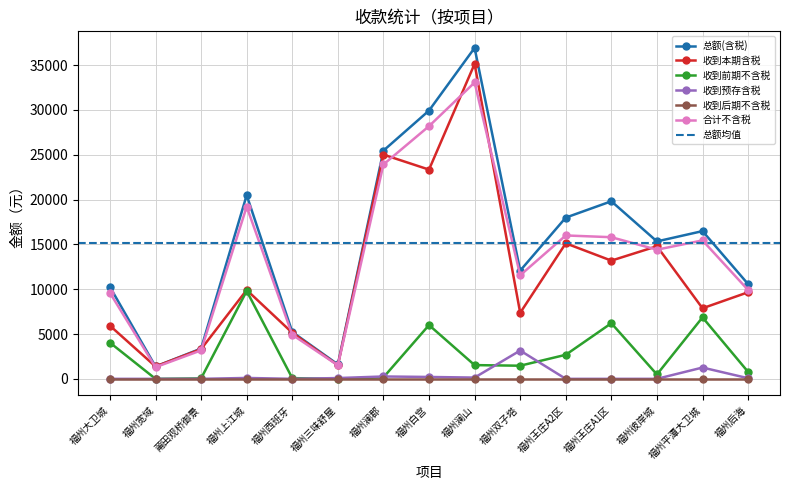

The 收到预存含税 series shows 140.0 at 福州澜山. True or false?

True